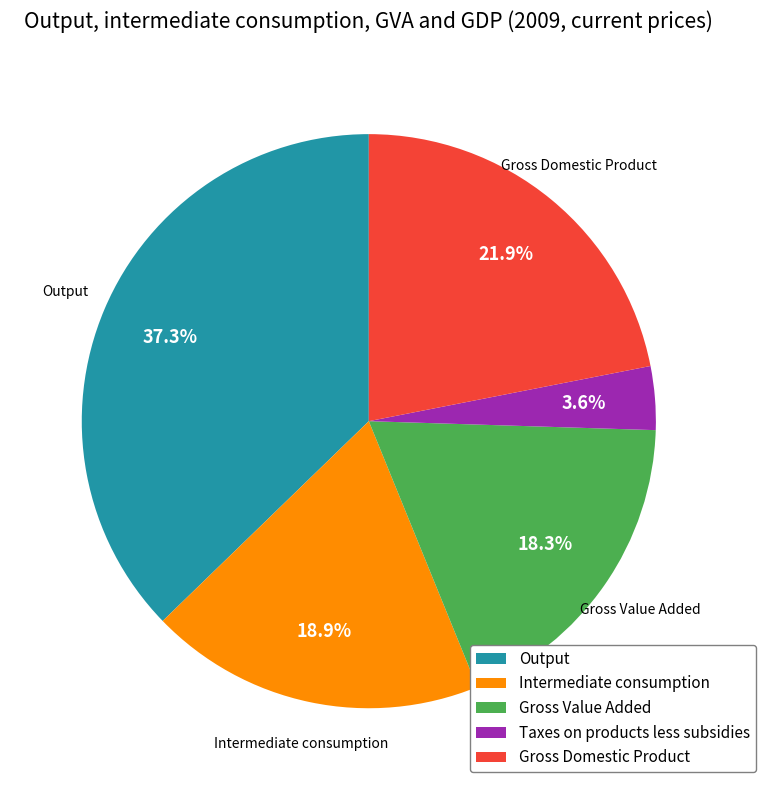

To the nearest percent, what is the combined percentage of Intermediate consumption and Gross Value Added?

37%